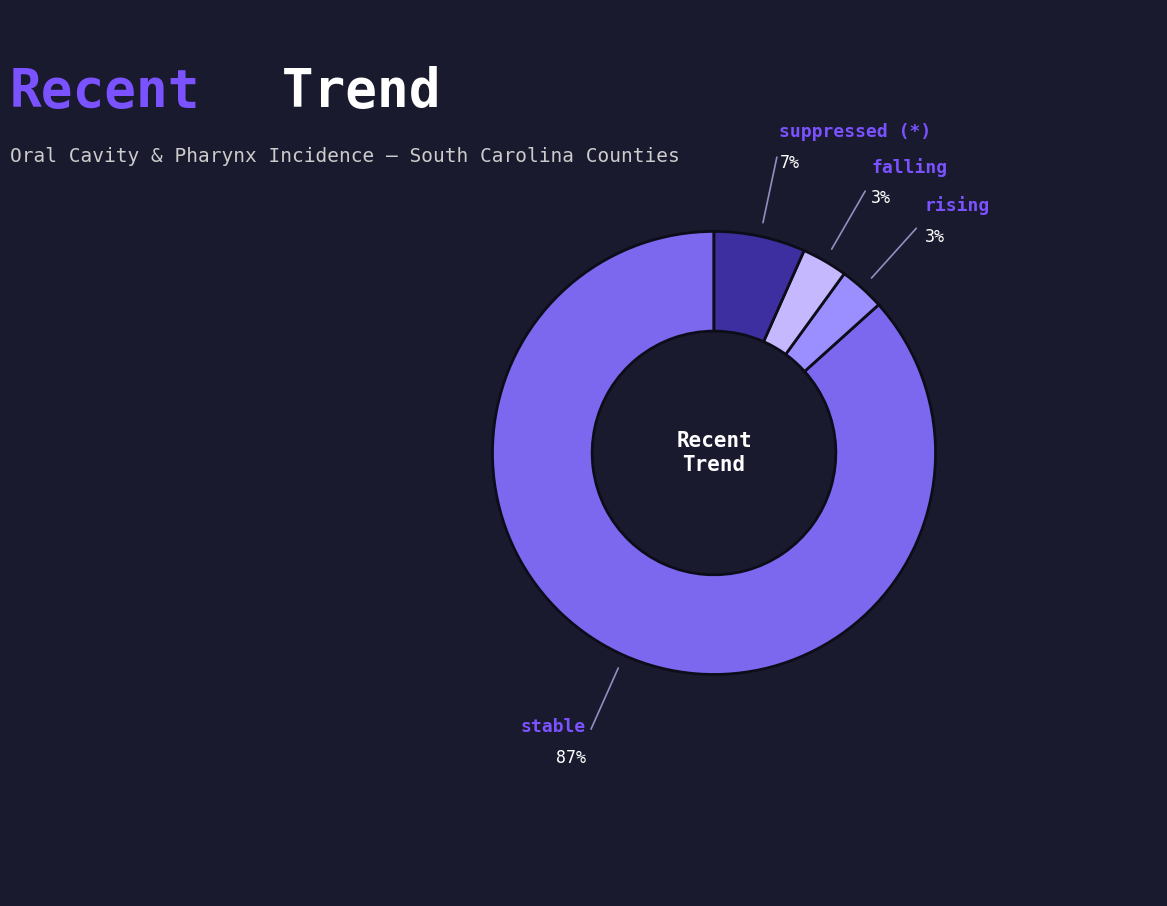

The suppressed slice represents 1% of the pie. True or false?

False